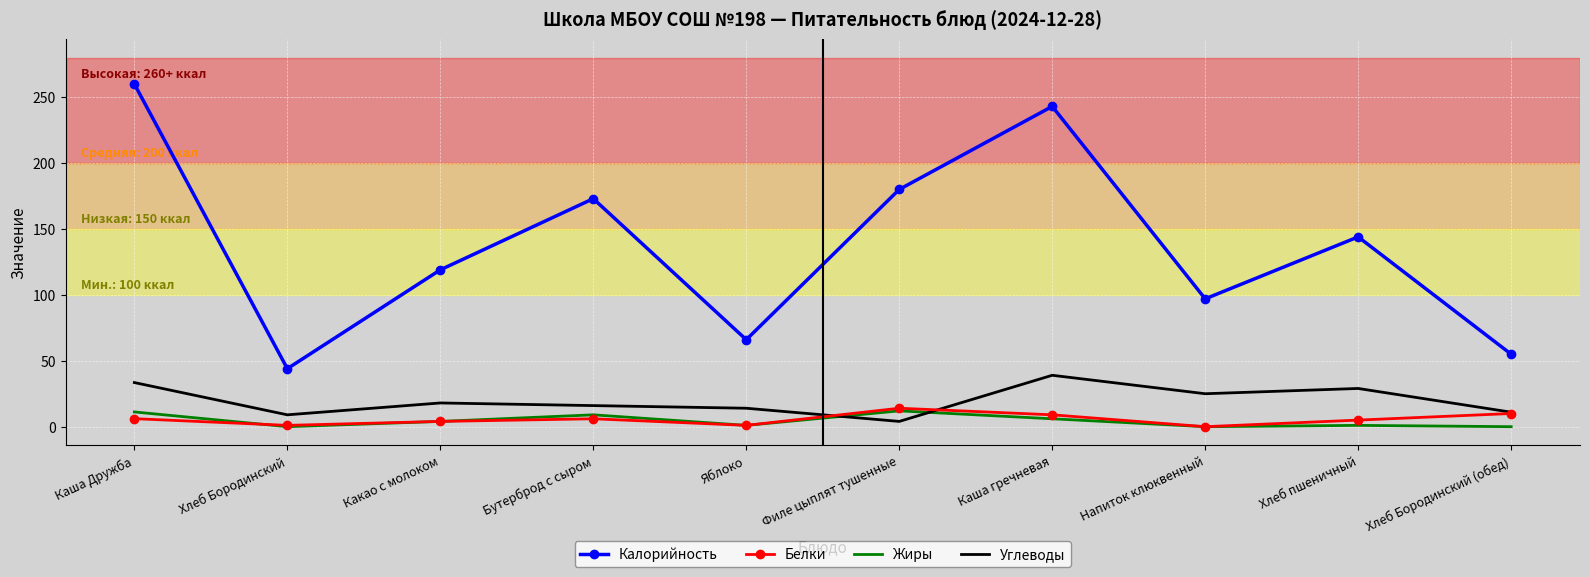

What is the highest value of the Белки series?

14.0